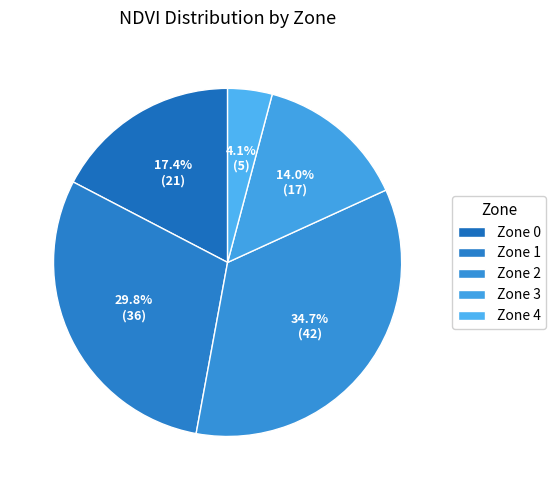

To the nearest percent, what is the difference between the largest and smallest slice percentages?

31%